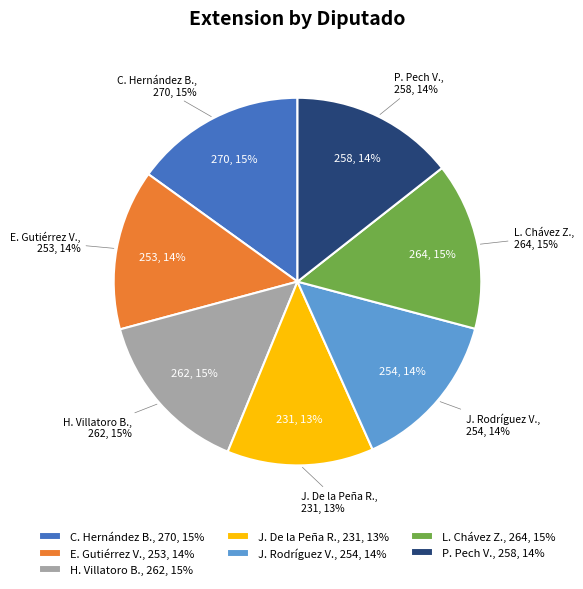

To the nearest percent, what is the combined percentage of Judith Rodríguez Villanueva and Hernán Villatoro Barrios?

29%